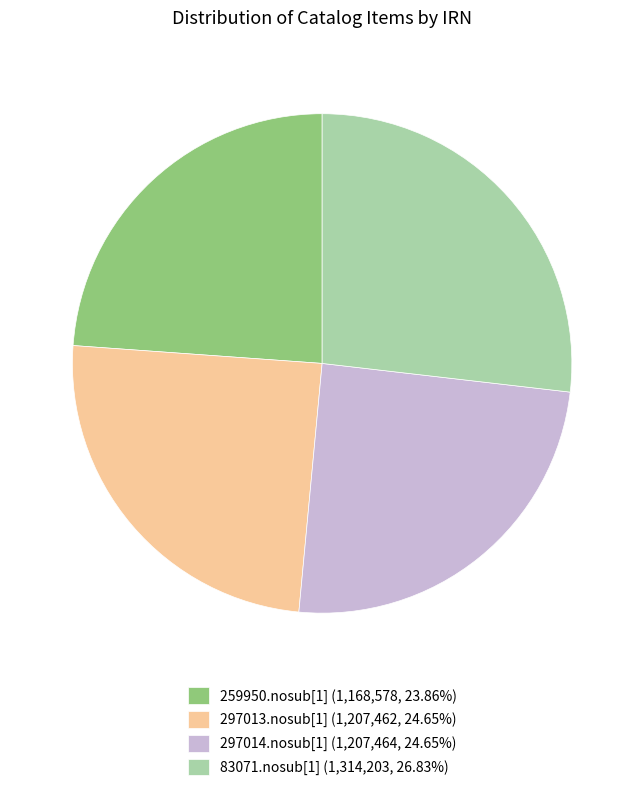

Is the sum of 297014.nosub[1] (1,207,464, 24.65%) and 297013.nosub[1] (1,207,462, 24.65%) greater than half?

No